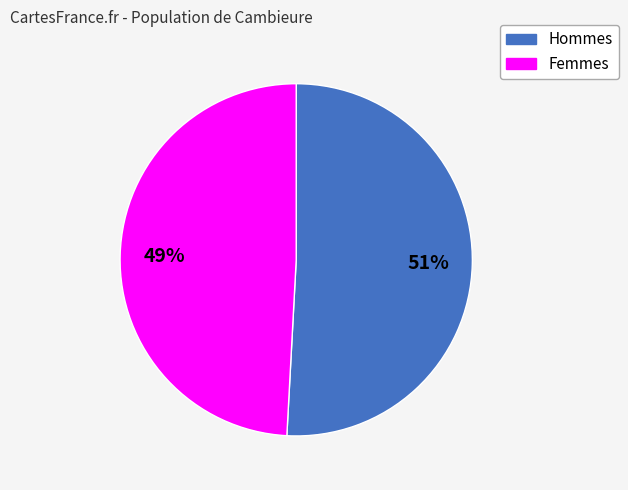

Is there a majority slice in this chart?

Yes